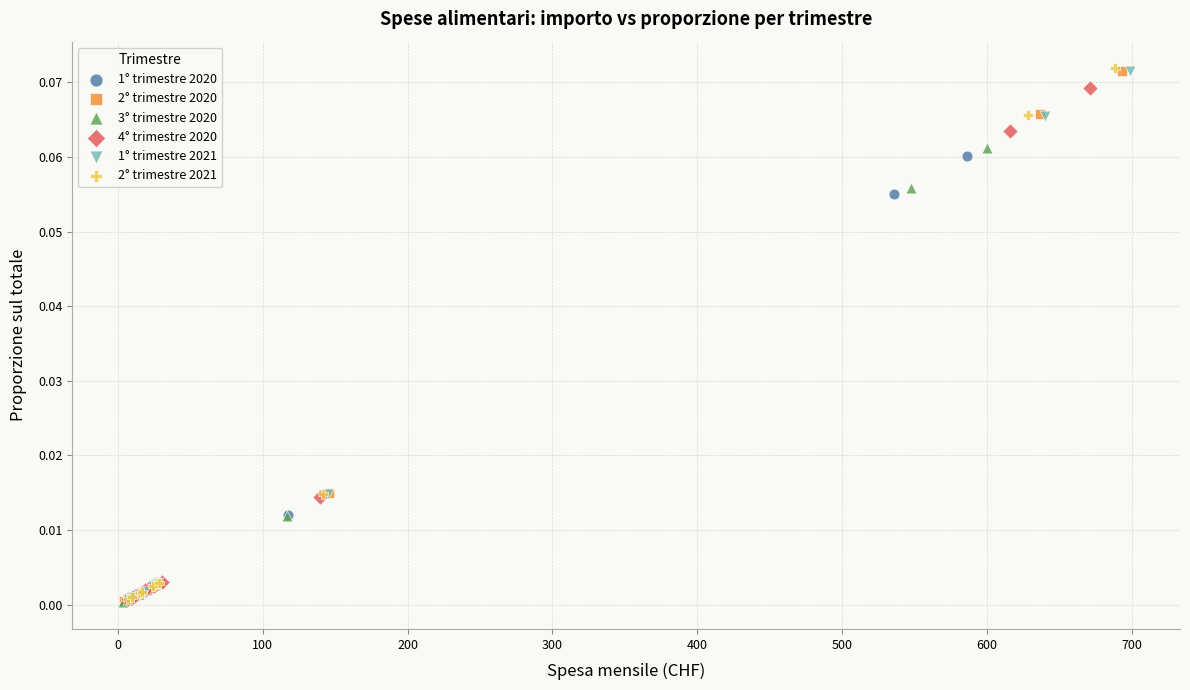

Which series has the widest spread of Y values?

2° trimestre 2021